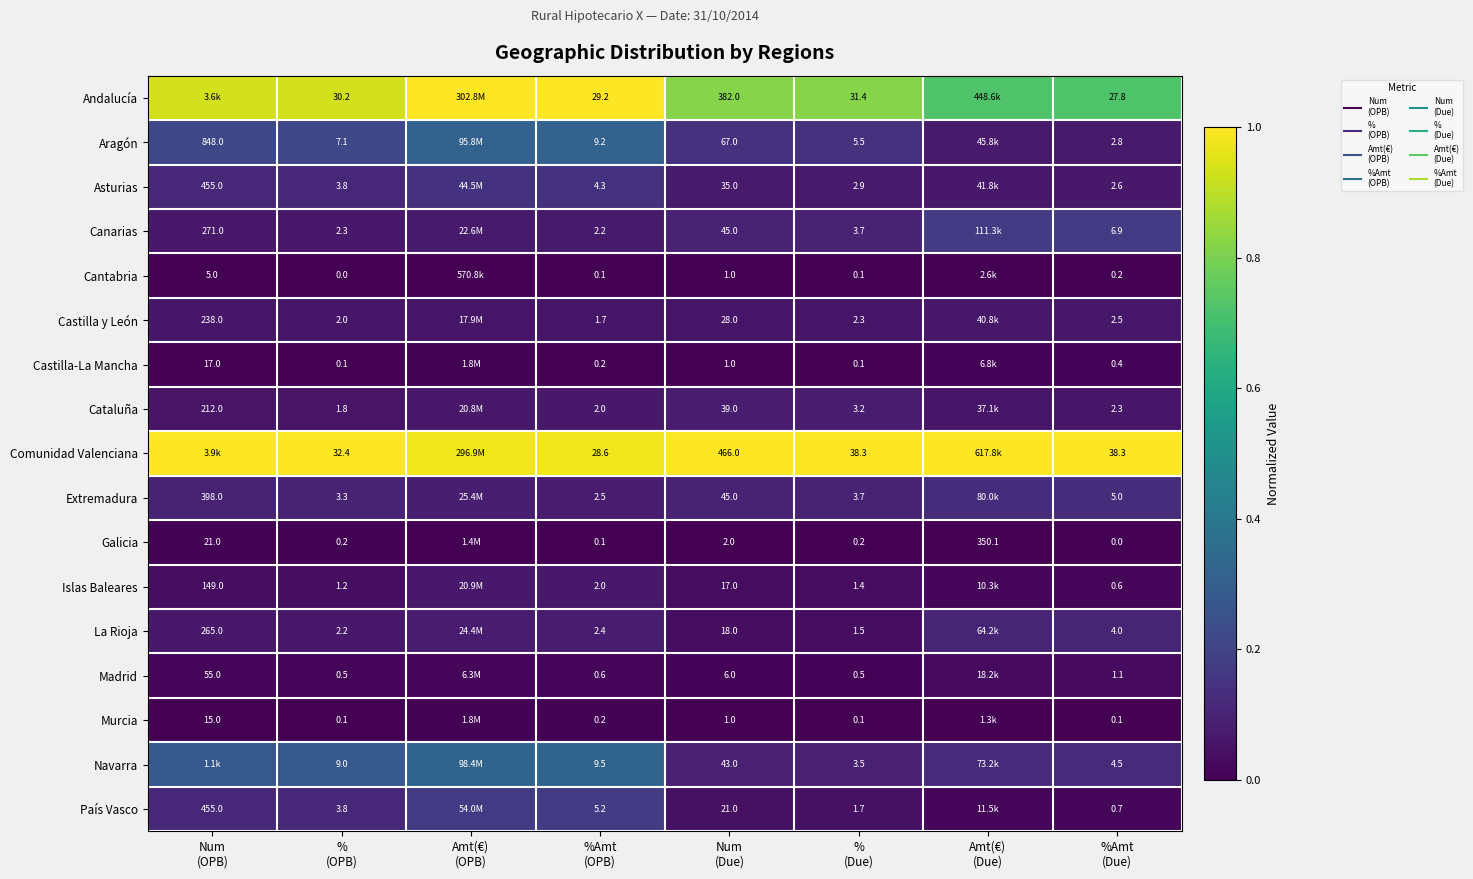

How many series are shown in this chart?

17